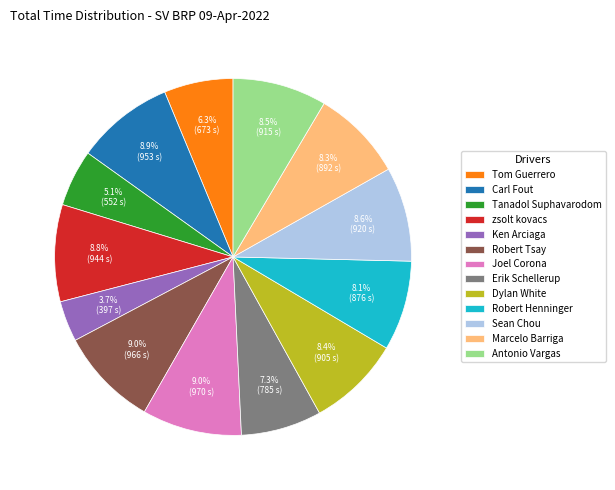

Does any single category account for the majority?

No